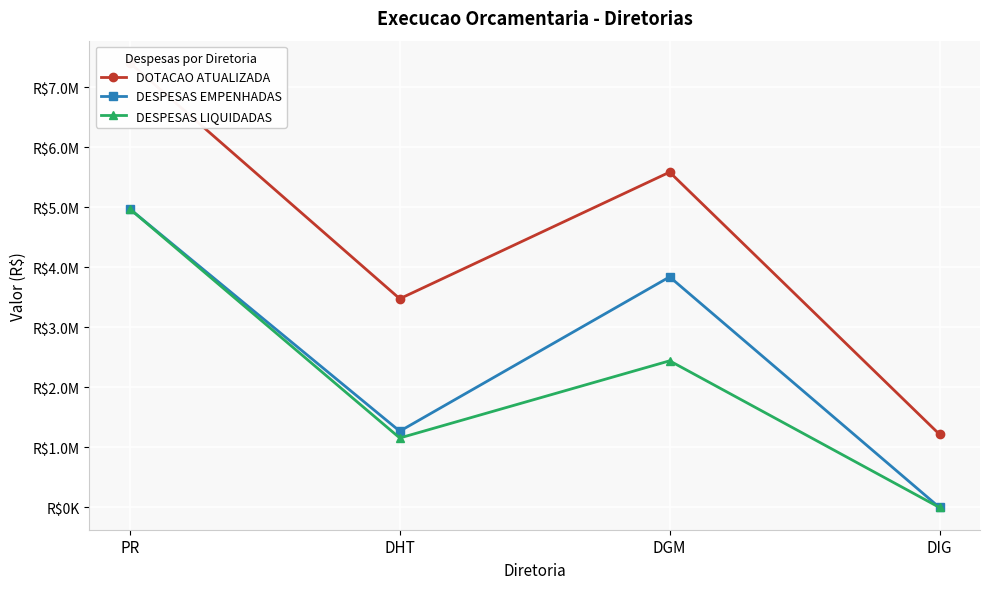

What is the highest value of the DESPESAS LIQUIDADAS series?

4974022.0